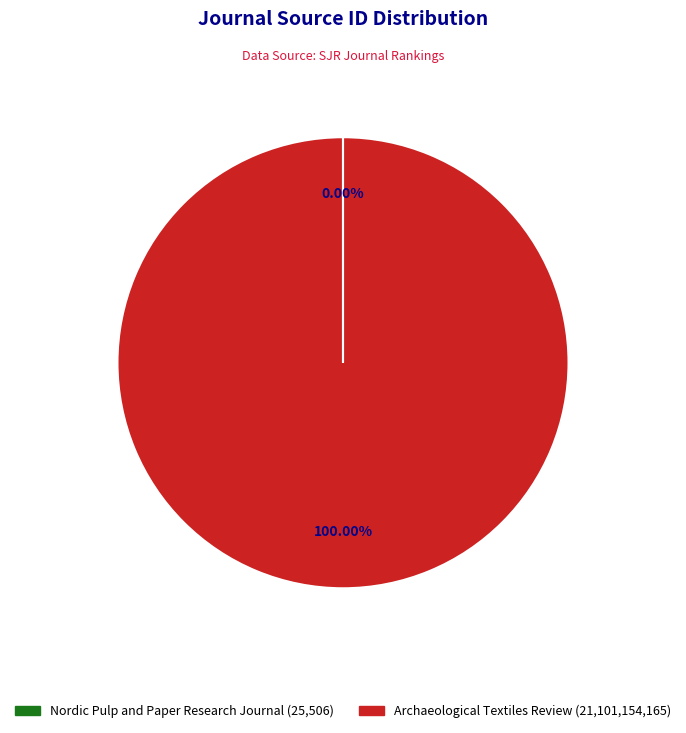

Which category has the biggest portion of the pie?

Archaeological Textiles Review